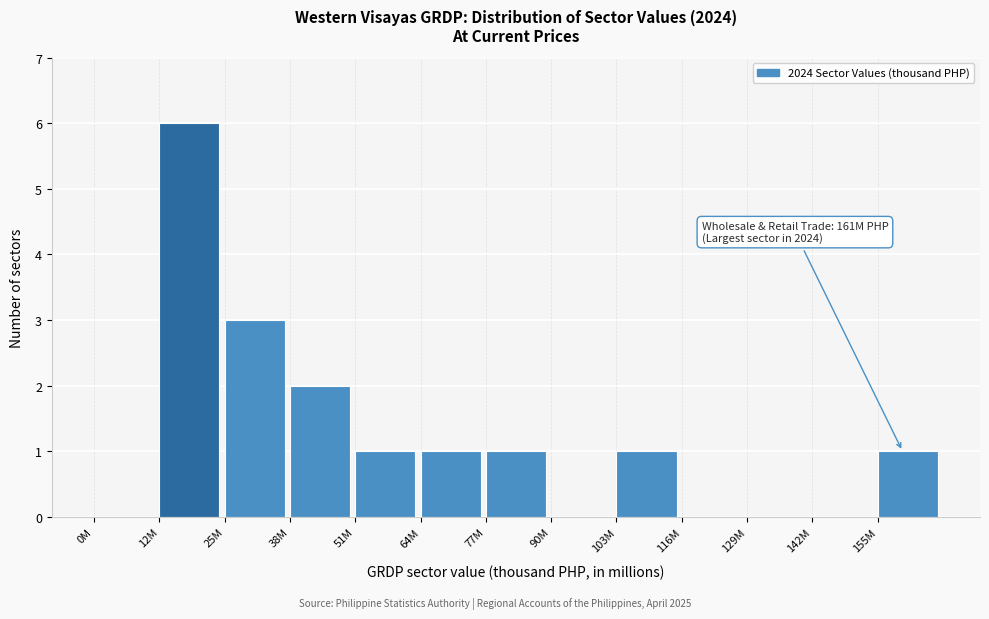

Reading left to right, what are all the values shown in this chart?

0M=0	12M=6	25M=3	38M=2	51M=1	64M=1	77M=1	90M=0	103M=1	116M=0	129M=0	142M=0	155M=1